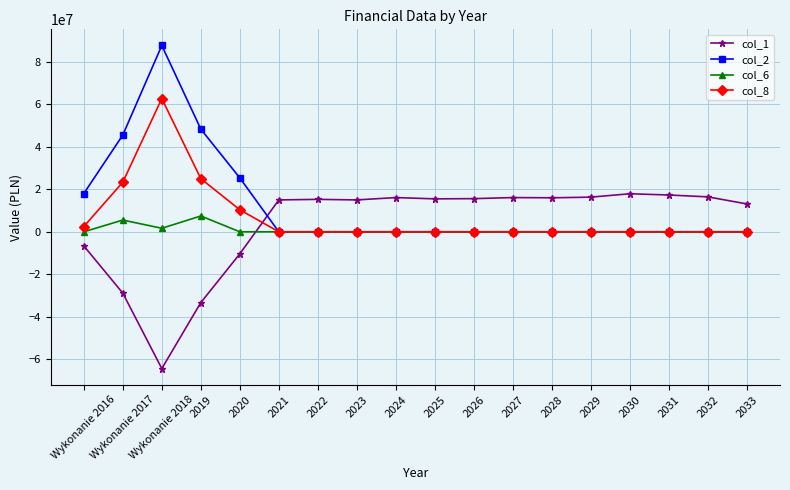

What is the difference between the maximum and second lowest values in the col_8 series?

62693197.5